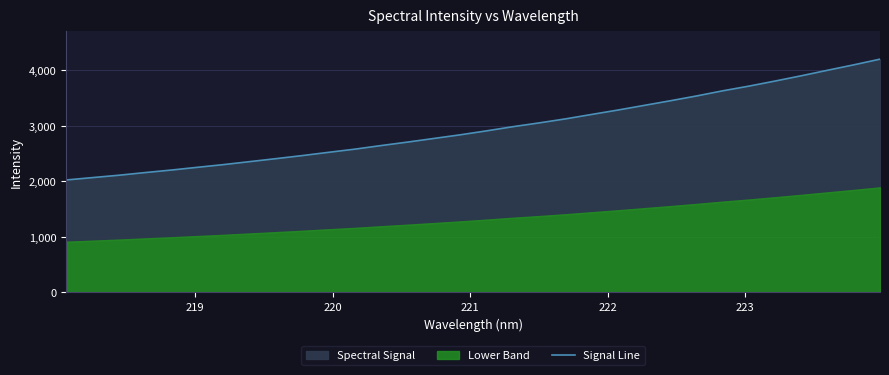

What is the sum of all values?

94631.0